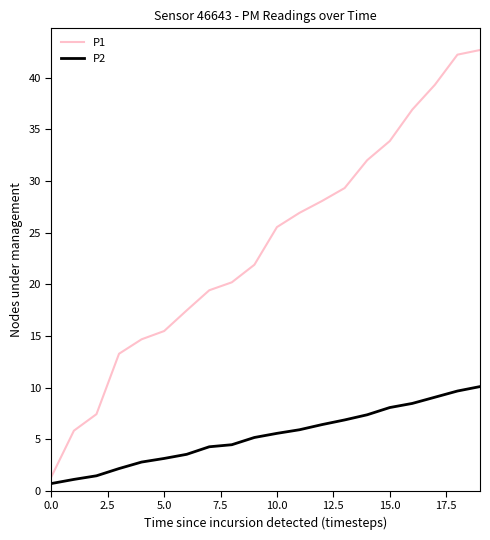

Which series has the largest total across all categories?

P1